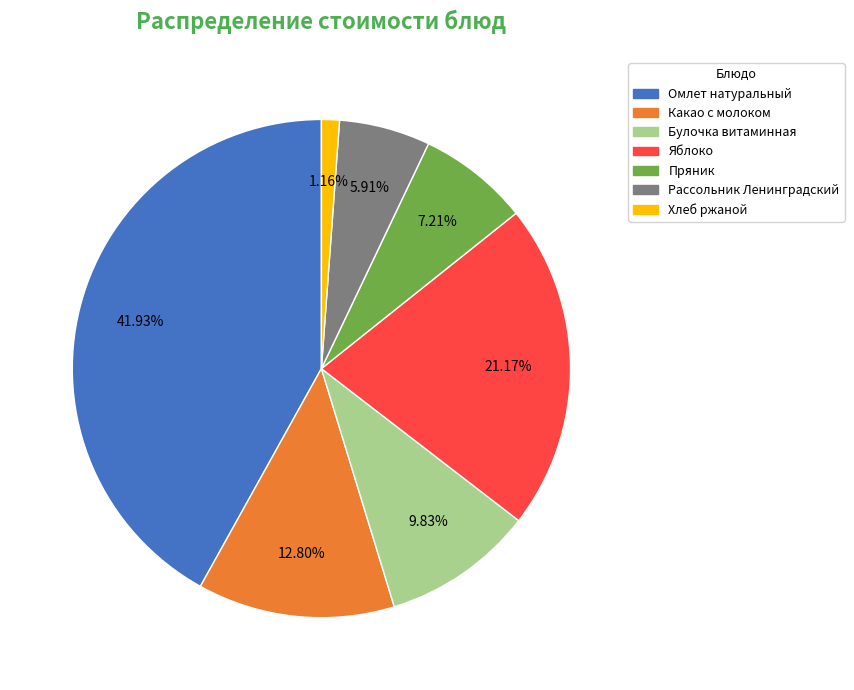

Does any single category account for the majority?

No